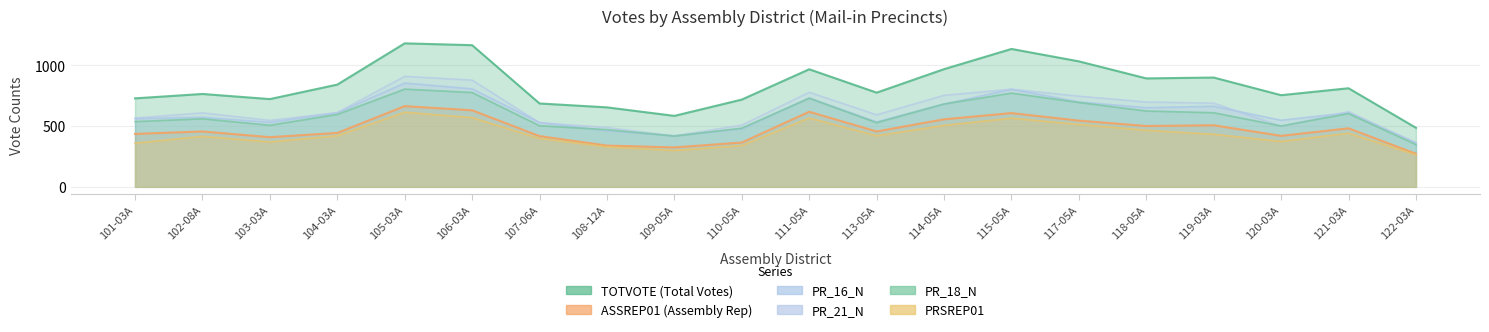

The value of PR_16_N at 106-03A is 805. True or false?

True